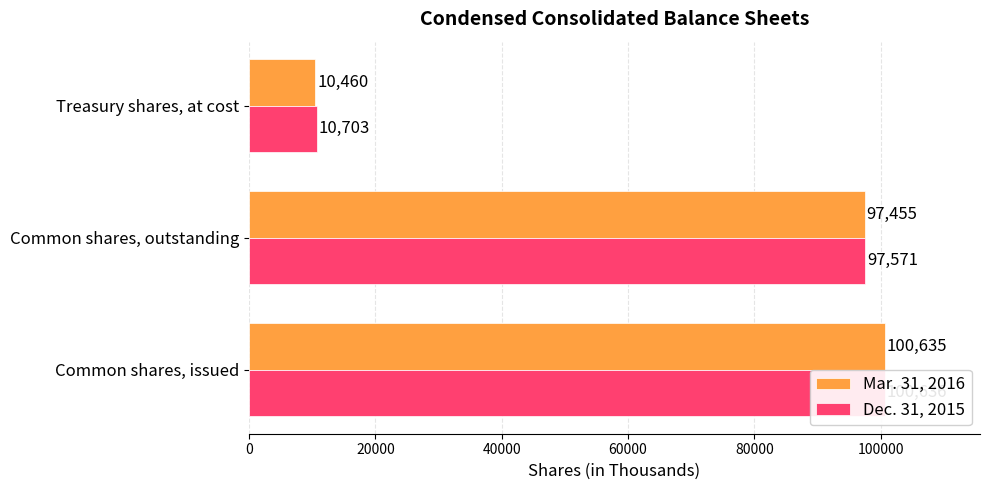

What is the value of the Dec. 31, 2015 bar at the 1st from the left?

100636